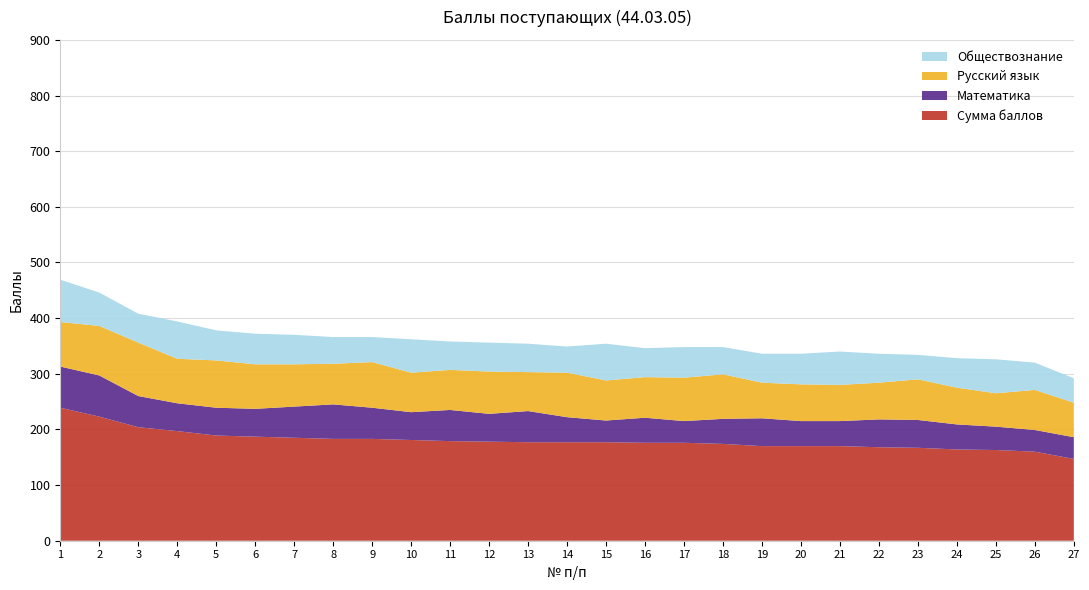

Reading left to right, what are all the values shown in this chart?

Сумма баллов: 239	223	204	197	189	187	185	183	183	181	179	178	177	177	177	176	176	174	170	170	170	168	167	164	163	160	147
Математика: 74	74	56	50	50	50	56	62	56	50	56	50	56	45	39	45	39	45	50	45	45	50	50	45	42	39	39
Русский язык: 80	89	96	80	85	80	76	73	82	71	72	76	70	80	72	73	78	80	64	66	65	66	73	66	60	72	62
Обществознание: 76	60	52	67	54	55	53	48	45	60	51	52	51	47	66	52	55	49	52	55	60	52	44	53	61	49	44